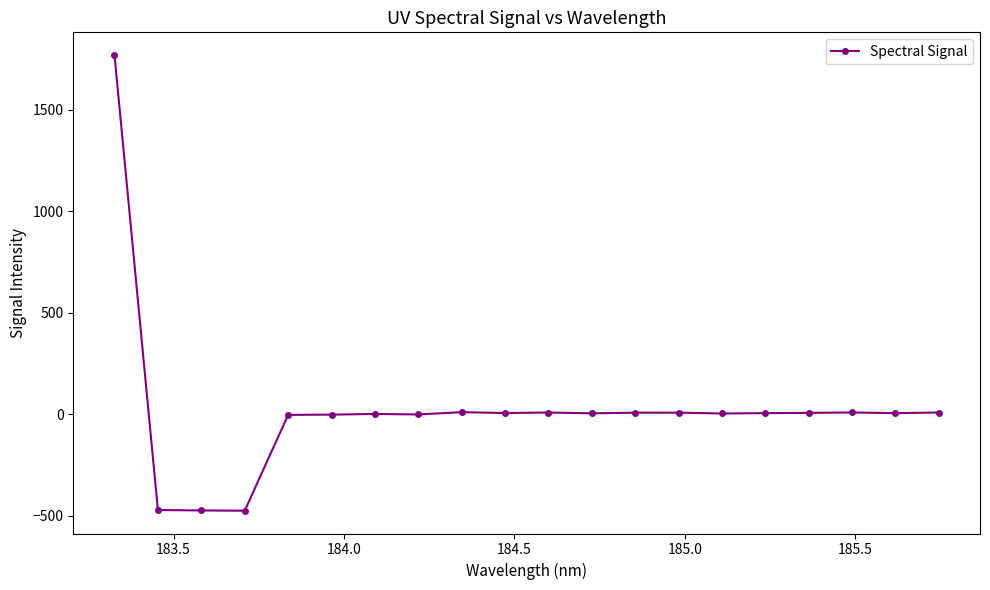

What is the difference between the maximum and minimum values?

2244.4